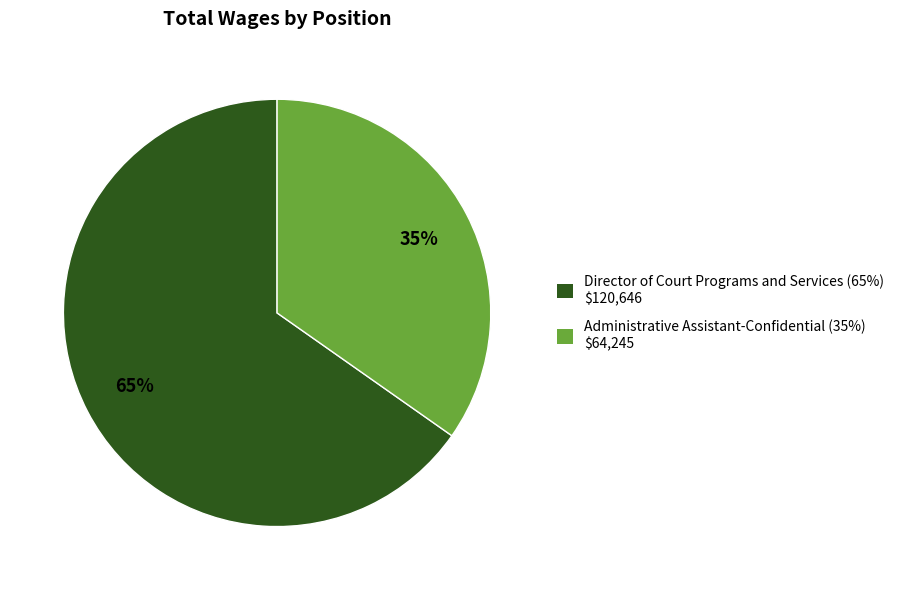

Approximately how many times larger is the value at Administrative Assistant-Confidential compared to Director of Court Programs and Services?

0.5